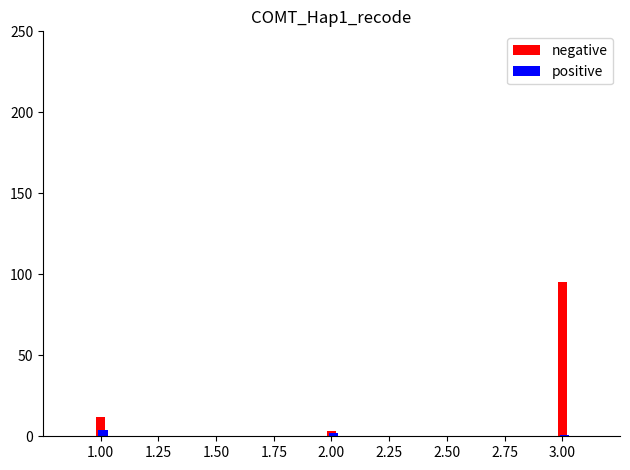

Which series has the largest range (max minus min)?

negative